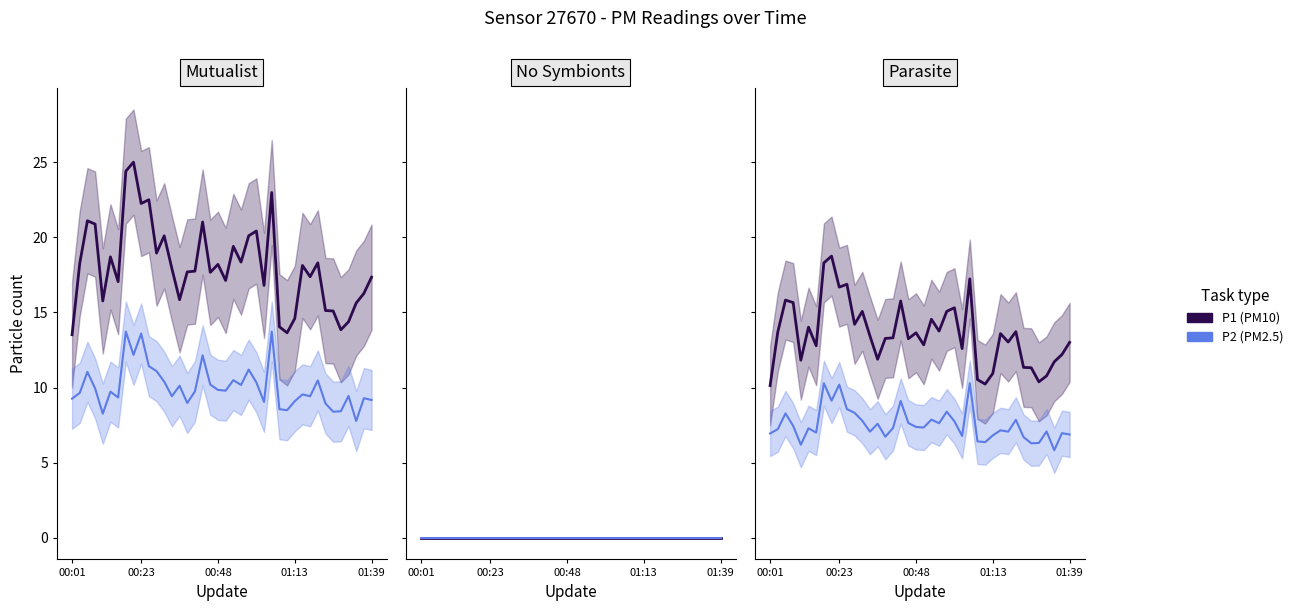

Is the value of P1 at 16 greater than the value of P2 at 17?

Yes